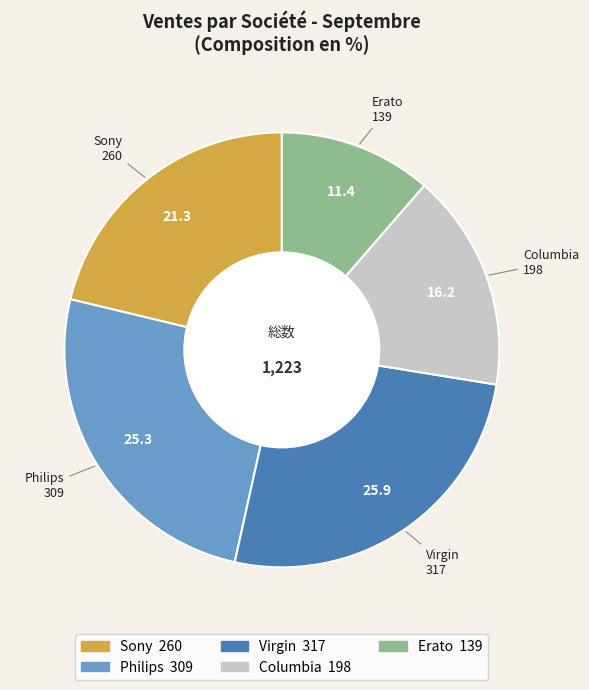

Which has a higher value, Sony or Philips?

Philips